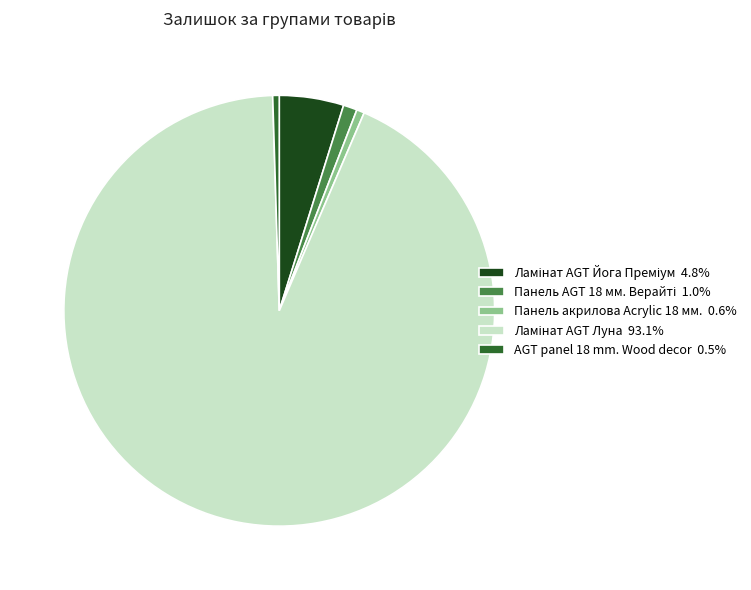

How many slices are in this pie chart?

5